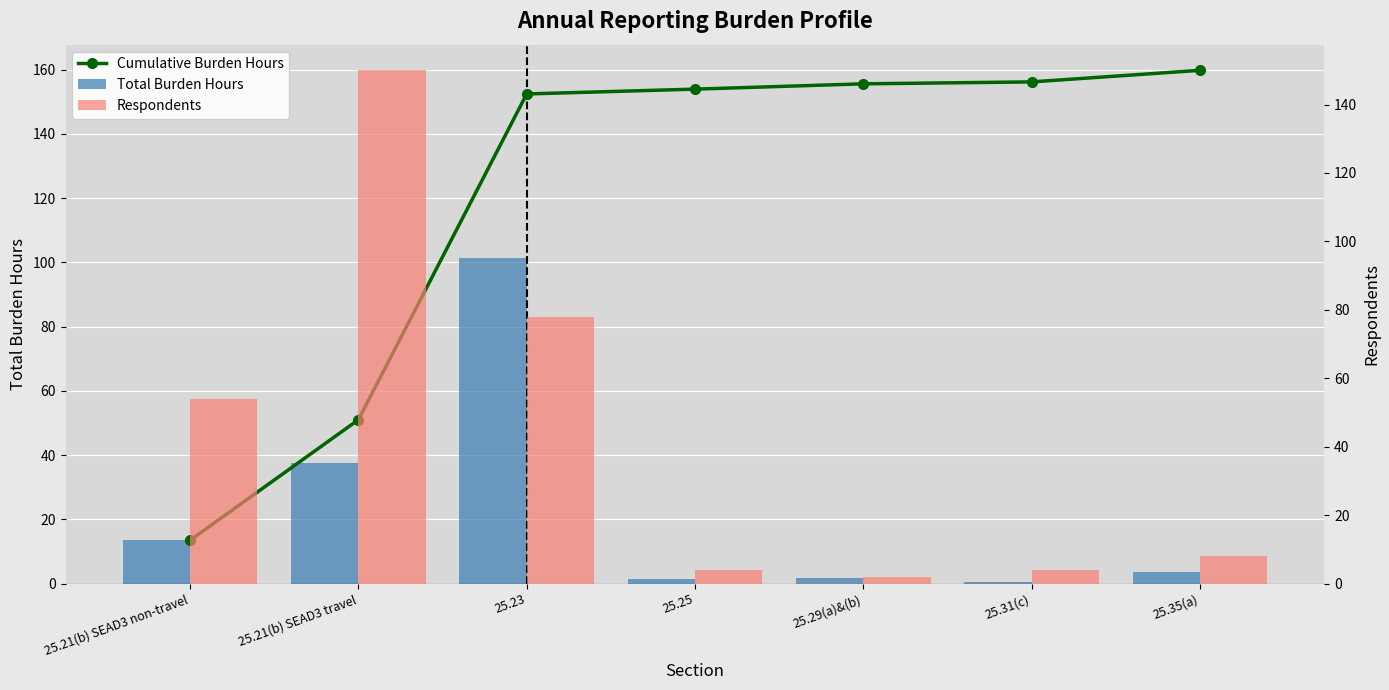

What is the difference between the highest and lowest values at 25.35(a)?

156.2